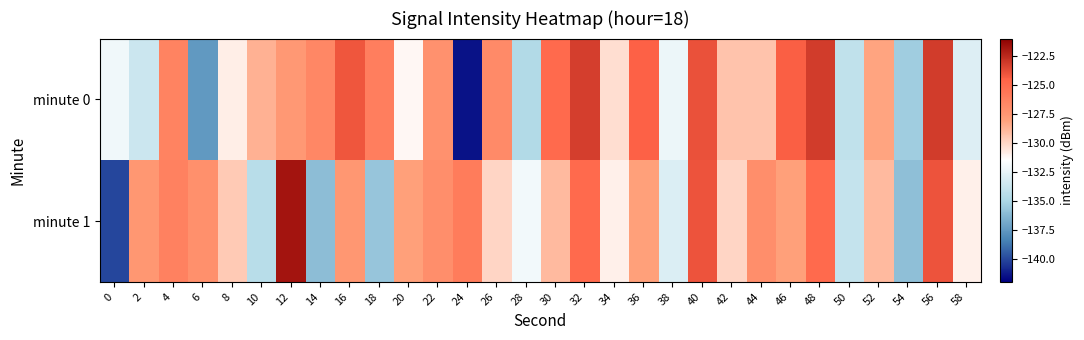

Reading left to right, transcribe all the data shown in this chart.

minute 0: 0=-132.2	2=-133.7	4=-126.4	6=-137.5	8=-130.9	10=-128.6	12=-127.6	14=-126.6	16=-124.0	18=-126.2	20=-131.2	22=-127.2	24=-141.4	26=-126.8	28=-134.8	30=-125.0	32=-123.3	34=-130.3	36=-124.5	38=-132.3	40=-123.9	42=-129.3	44=-129.3	46=-124.4	48=-123.2	50=-134.2	52=-128.2	54=-135.4	56=-123.2	58=-133.0
minute 1: 0=-140.0	2=-127.5	4=-126.3	6=-127.1	8=-129.6	10=-134.5	12=-121.8	14=-136.1	16=-127.5	18=-135.7	20=-128.0	22=-127.0	24=-126.0	26=-130.0	28=-132.0	30=-129.0	32=-125.0	34=-131.0	36=-128.0	38=-133.0	40=-124.0	42=-130.0	44=-127.0	46=-128.0	48=-125.0	50=-134.0	52=-129.0	54=-136.0	56=-124.0	58=-131.0